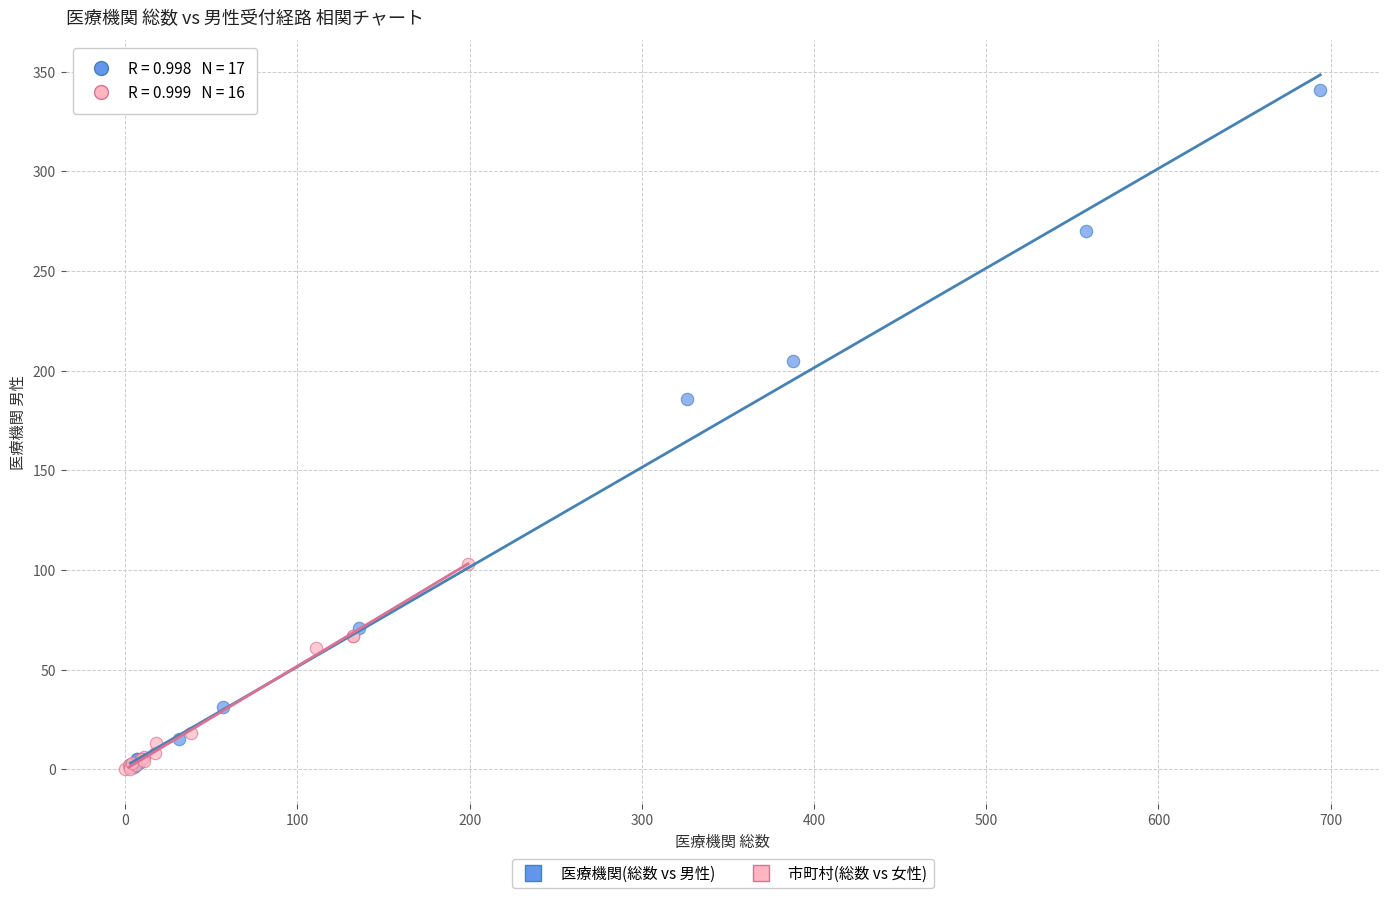

Which series has the largest Y range (max minus min)?

医療機関(総数 vs 男性)